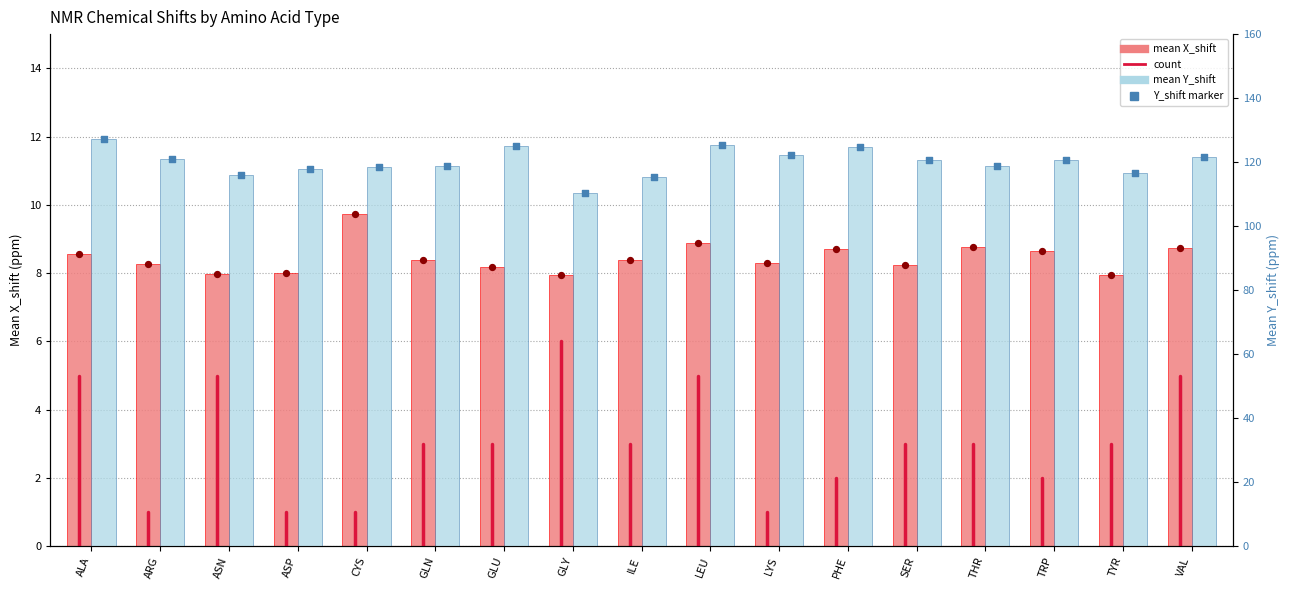

What is the total value across all series at VAL?

260.6